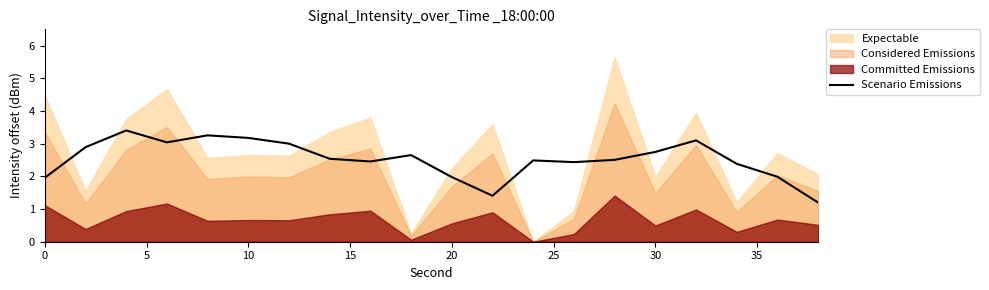

True or false: Scenario Emissions has a value of 2.0 at 0.

True